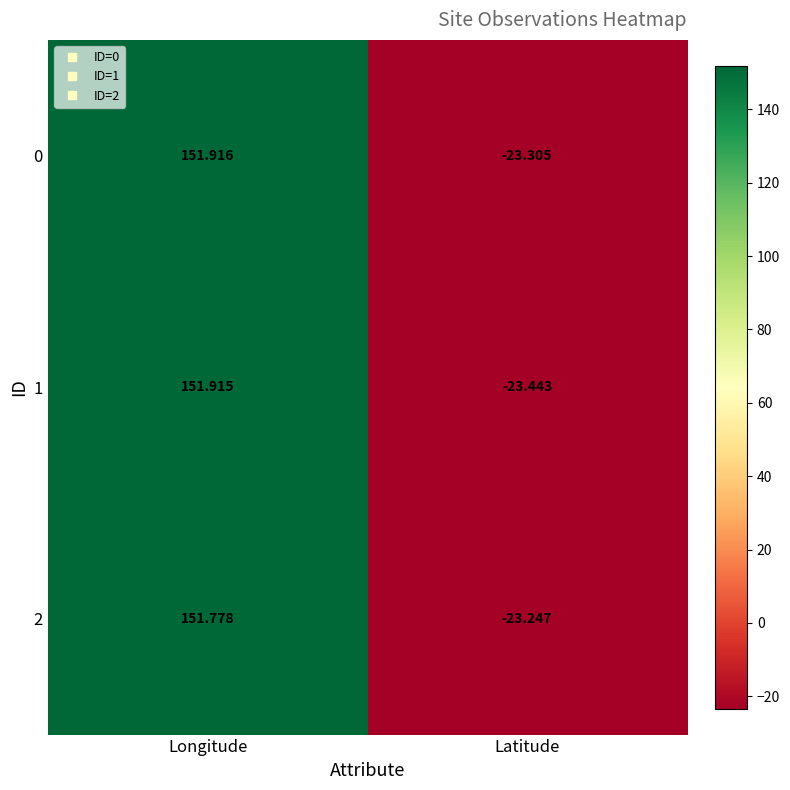

How many data points in 2 are above 151?

1